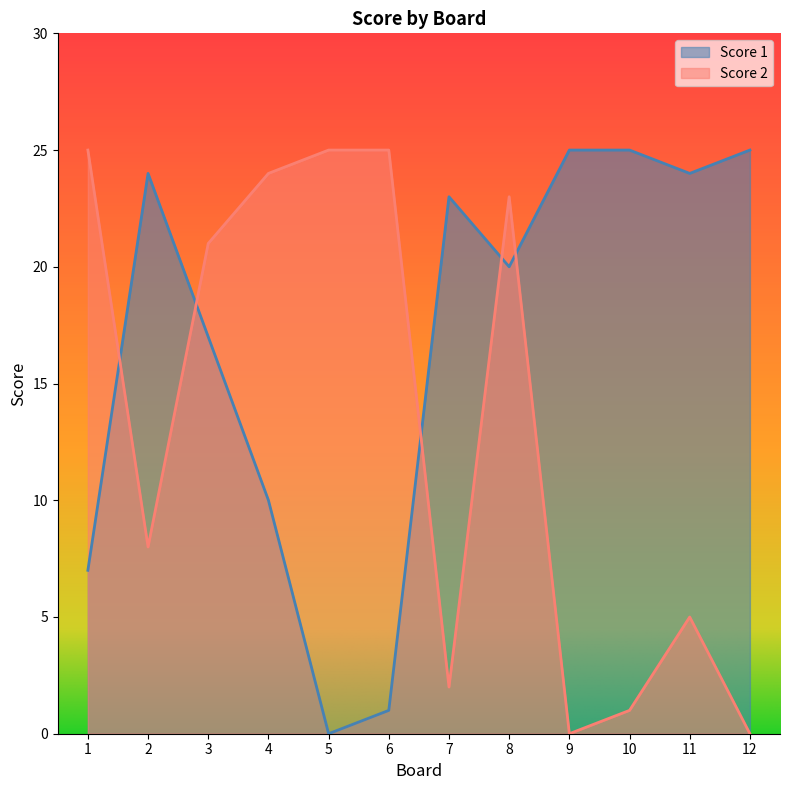

How many intersections are there between Score 2 and Score 1?

5